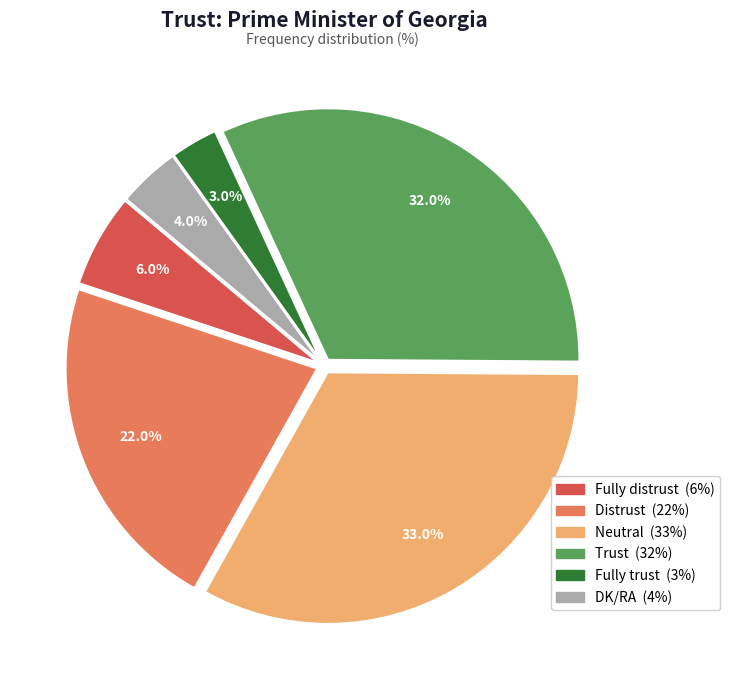

What portion of the pie excludes Fully distrust?

94.0%